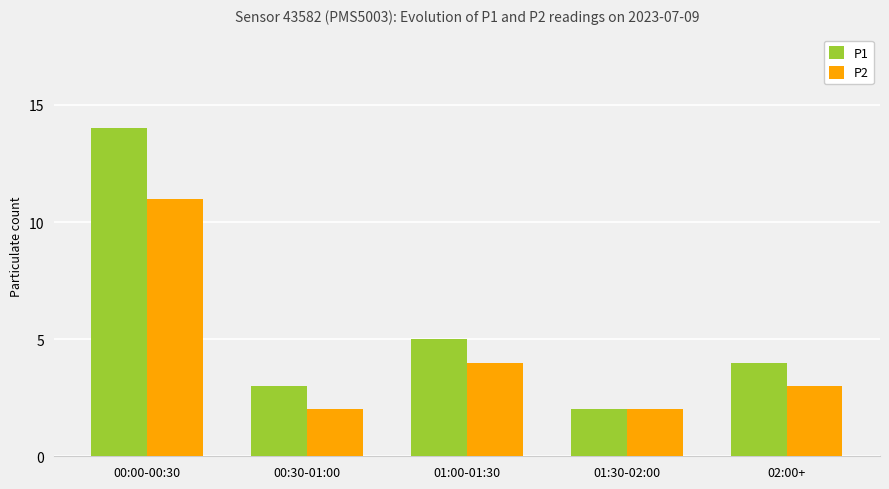

Rank the series at 02:00+ from highest to lowest value.

P1, P2